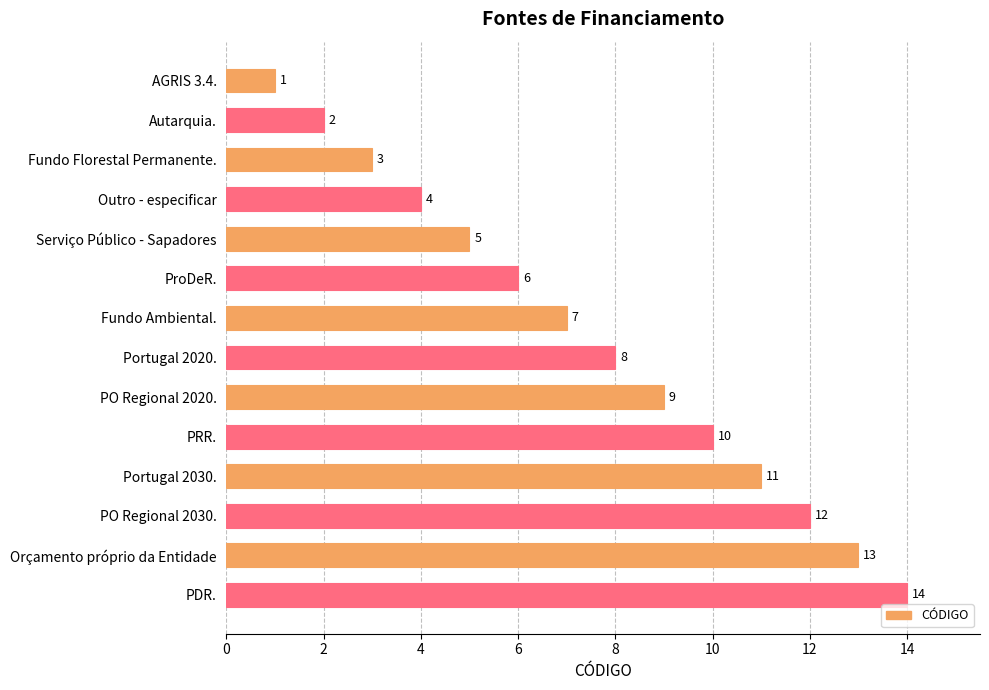

What is the approximate value at ProDeR.?

6